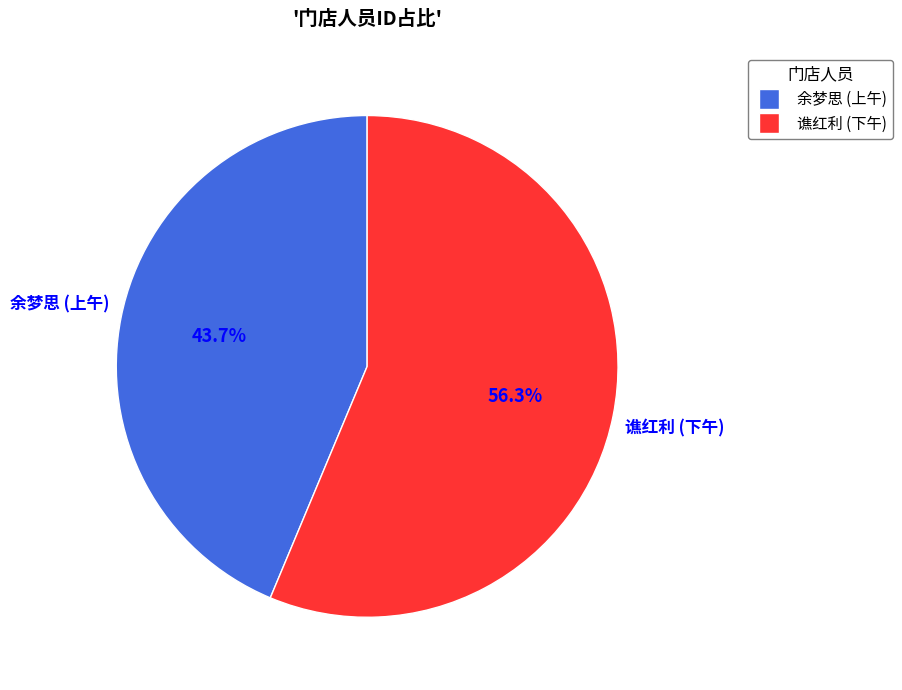

Rank the categories by value from lowest to highest.

余梦思 (上午), 谯红利 (下午)